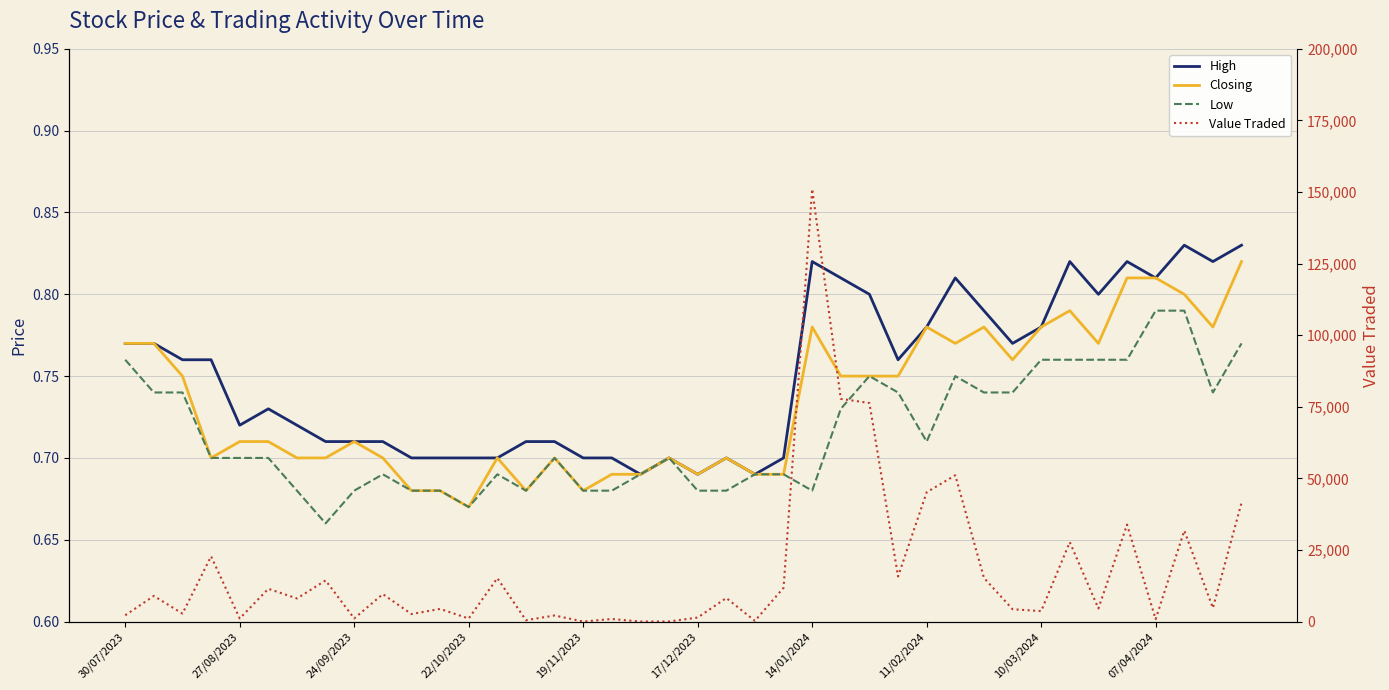

True or false: Value Traded and Low cross at least once.

False